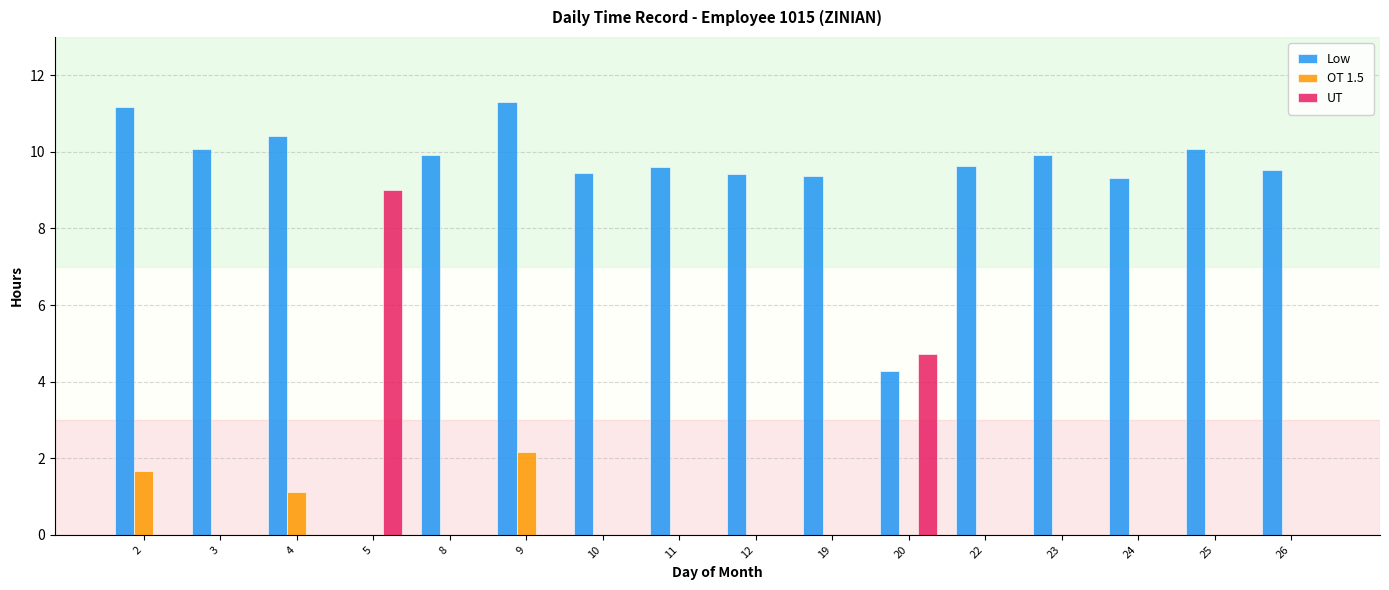

Which series changed the most between 4 and 20?

Low